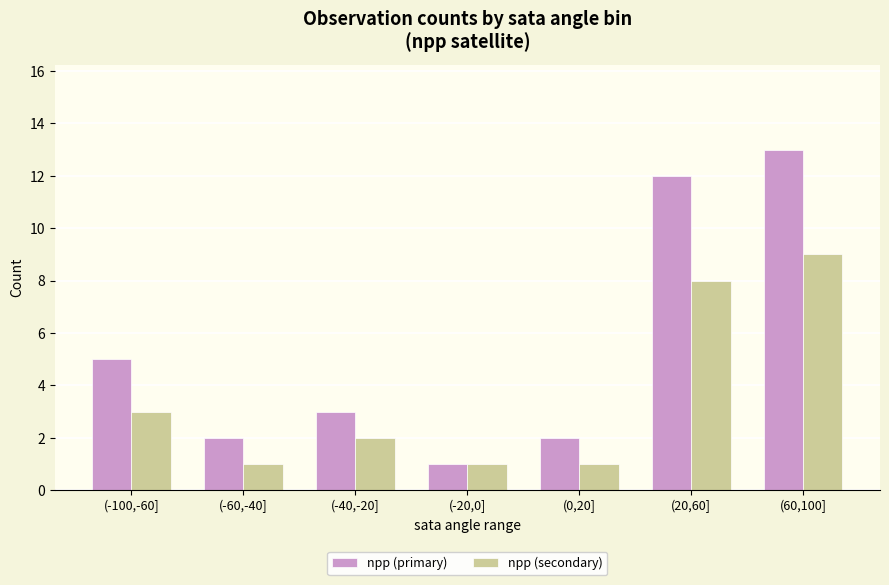

What is the difference between the maximum and minimum values in the npp (secondary) series?

8